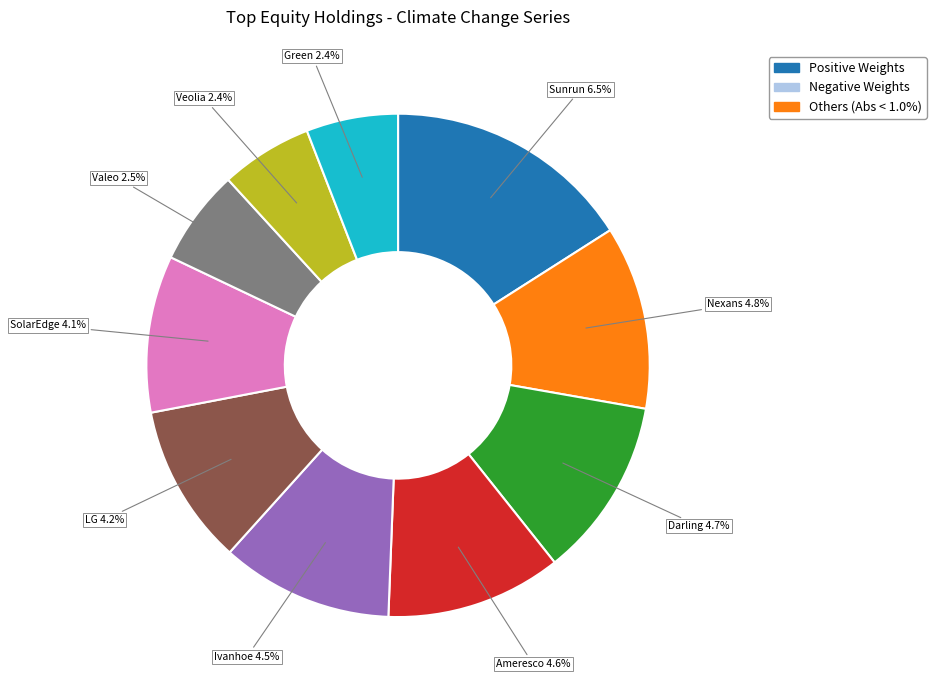

Which category has the biggest portion of the pie?

Sunrun Inc